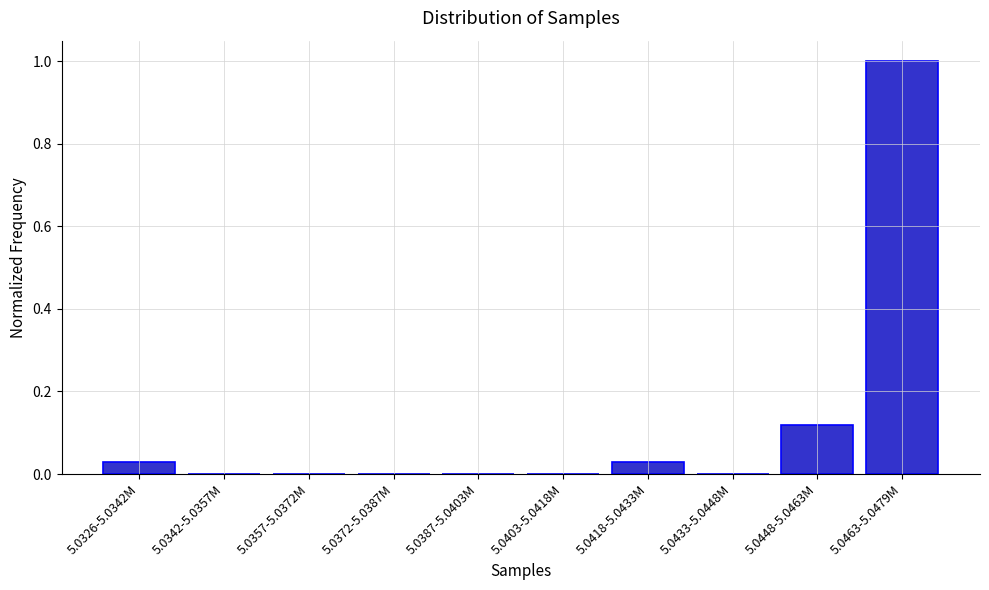

What is the change in value from 5.0372-5.0387M to 5.0448-5.0463M?

+0.1